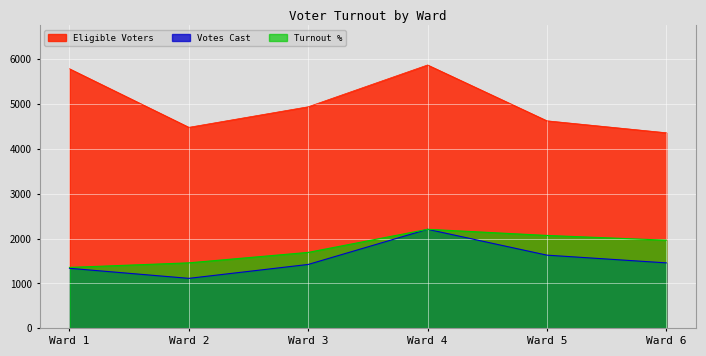

Reading right to left, what are all the values shown in this chart?

Eligible Voters: Ward 6=4358.0	Ward 5=4624.0	Ward 4=5868.0	Ward 3=4937.0	Ward 2=4479.0	Ward 1=5783.0
Votes Cast: Ward 6=1459.0	Ward 5=1631.0	Ward 4=2207.0	Ward 3=1424.0	Ward 2=1114.0	Ward 1=1338.0
Turnout %: Ward 6=1964.5	Ward 5=2069.8	Ward 4=2207.0	Ward 3=1692.5	Ward 2=1459.5	Ward 1=1357.7